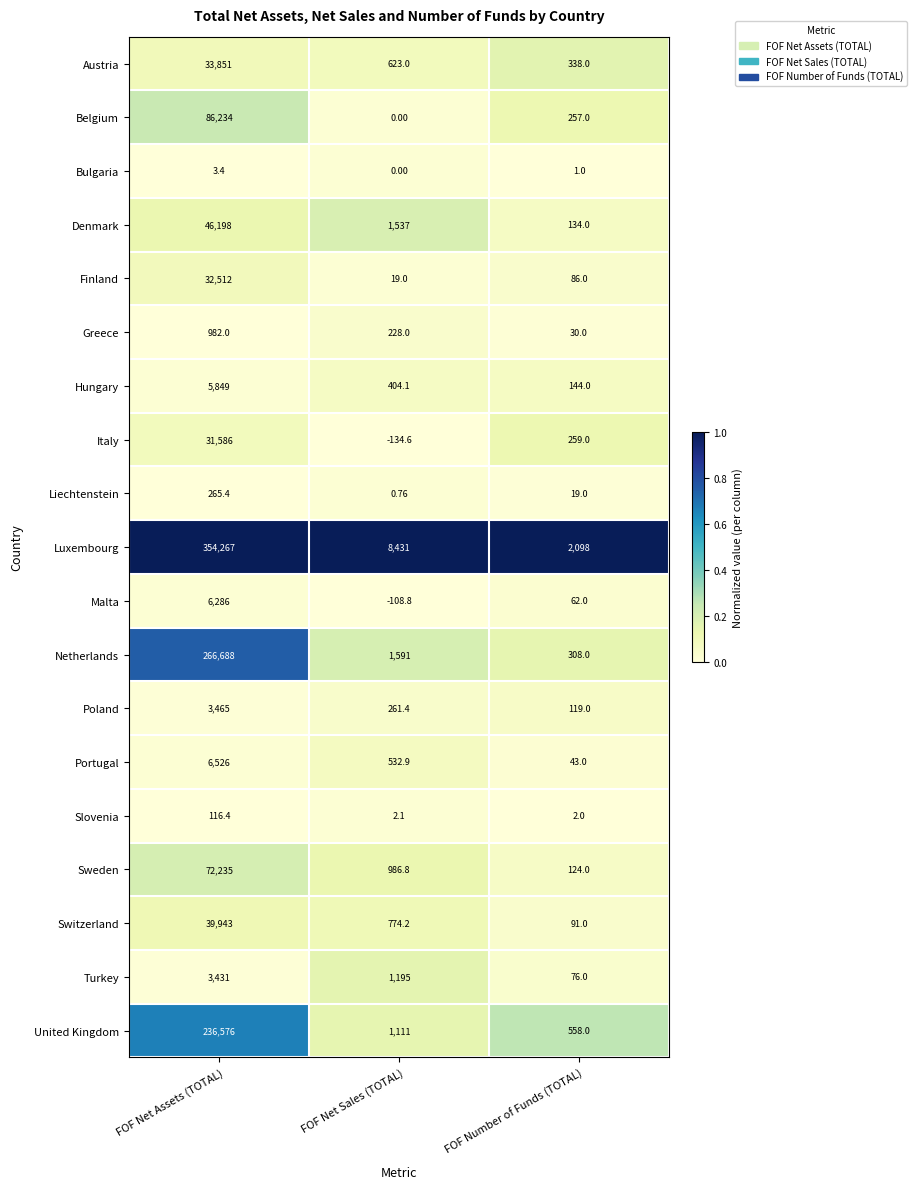

Is the value of Netherlands at FOF Number of Funds (TOTAL) greater than the value of Austria at FOF Net Assets (TOTAL)?

No